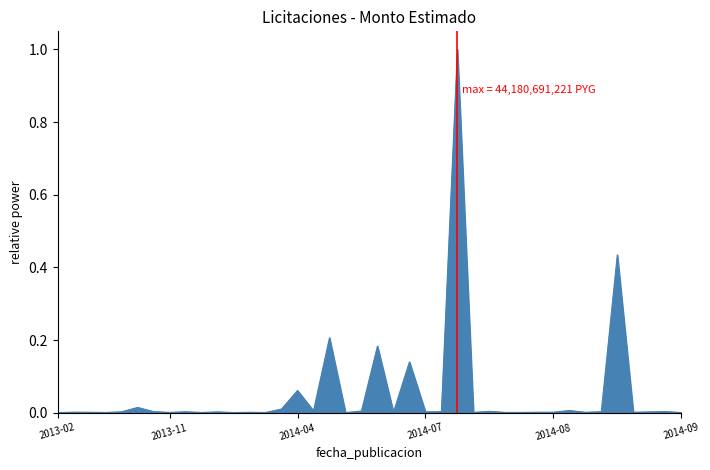

What is the greatest value displayed?

1.0